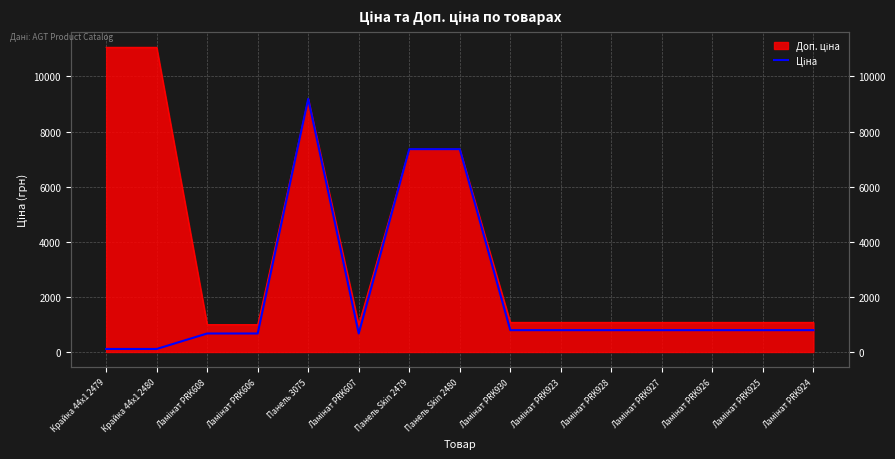

Reading right to left, extract all data points from this chart.

Ламінат PRK924=793.0	Ламінат PRK925=793.0	Ламінат PRK926=793.0	Ламінат PRK927=793.0	Ламінат PRK928=793.0	Ламінат PRK923=793.0	Ламінат PRK930=793.0	Панель Skin 2480=7360.2	Панель Skin 2479=7360.2	Ламінат PRK607=672.1	Панель 3075=9185.1	Ламінат PRK606=672.1	Ламінат PRK608=672.1	Крайка 44x1 2480=110.5	Крайка 44x1 2479=110.5